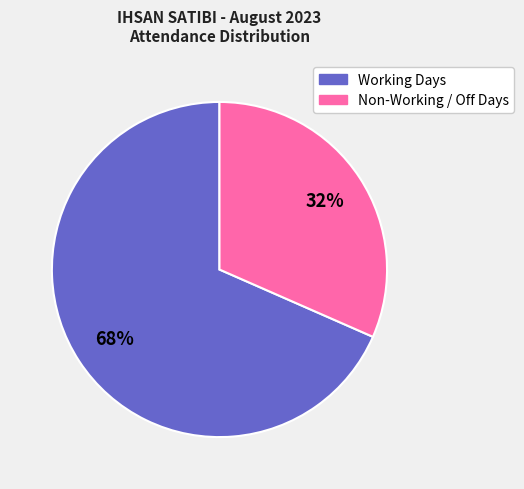

Combined, do Non-Working / Off Days and Working Days account for over 50%?

Yes